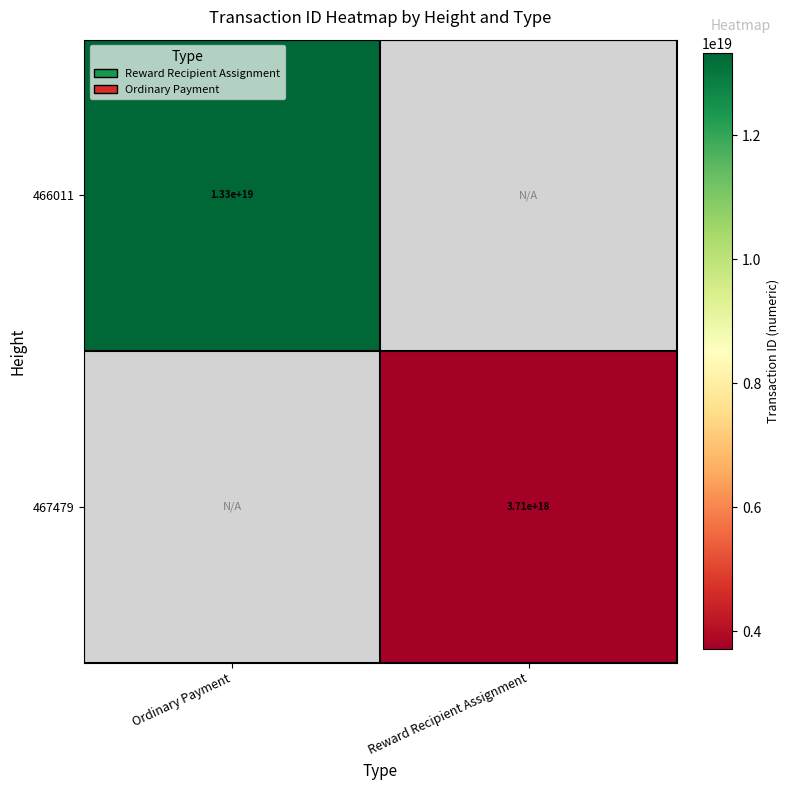

What is the greatest value displayed?

13324569862691231744.0